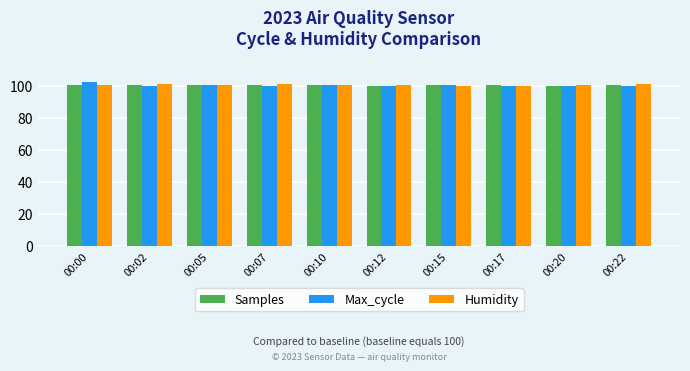

What is the sum of all Humidity values?

1006.3